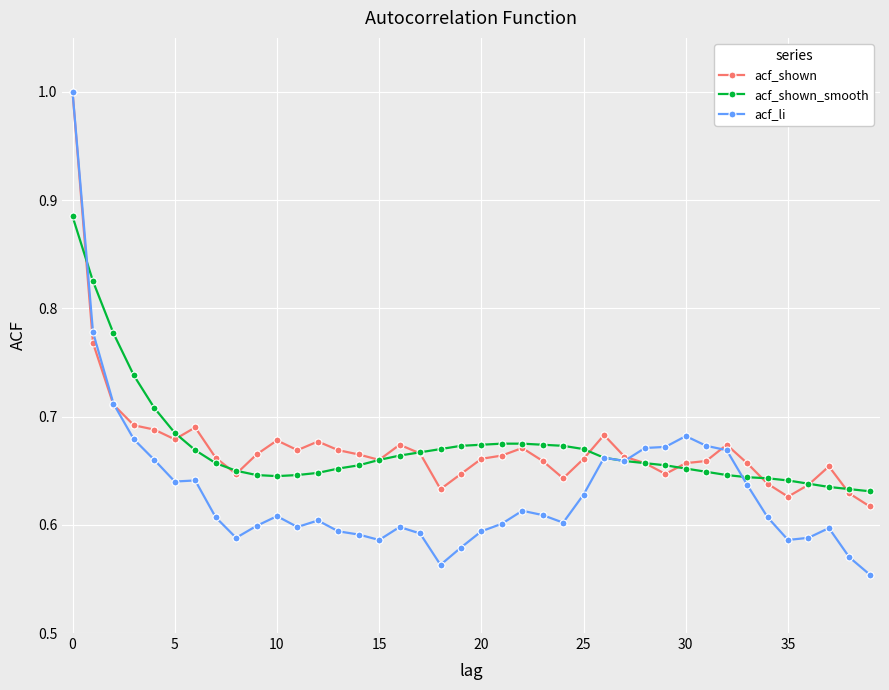

At how many categories does at least one series exceed 0?

40